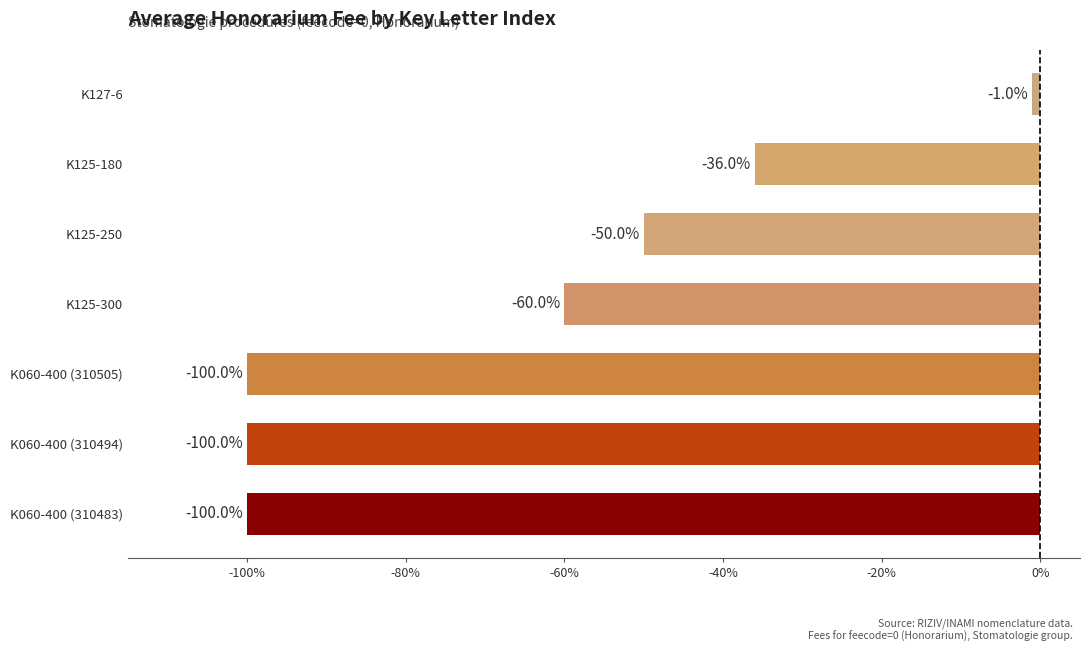

Does the chart contain any negative values?

Yes